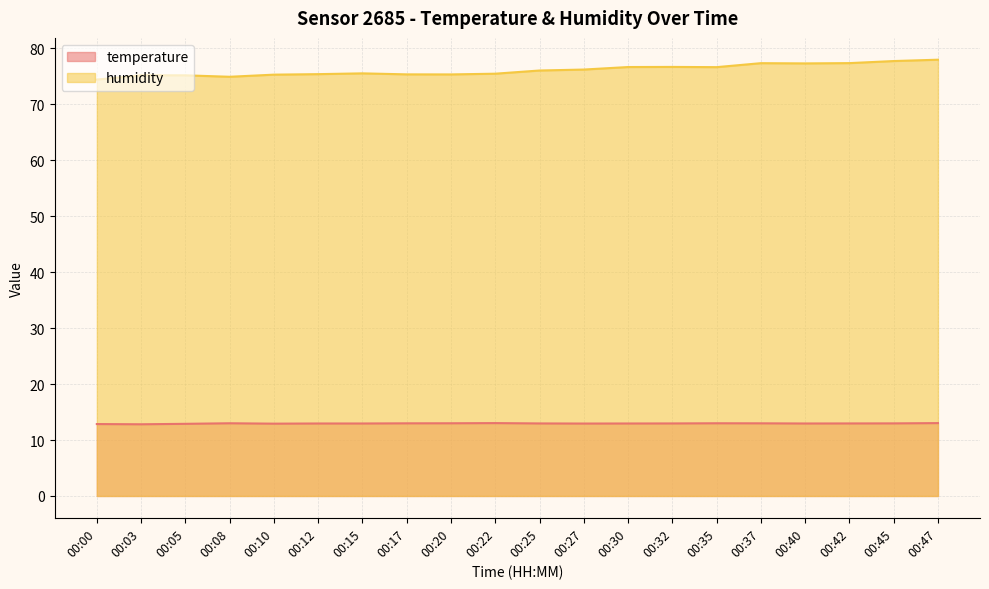

What is the spread (max minus min) of values at 00:08?

61.9